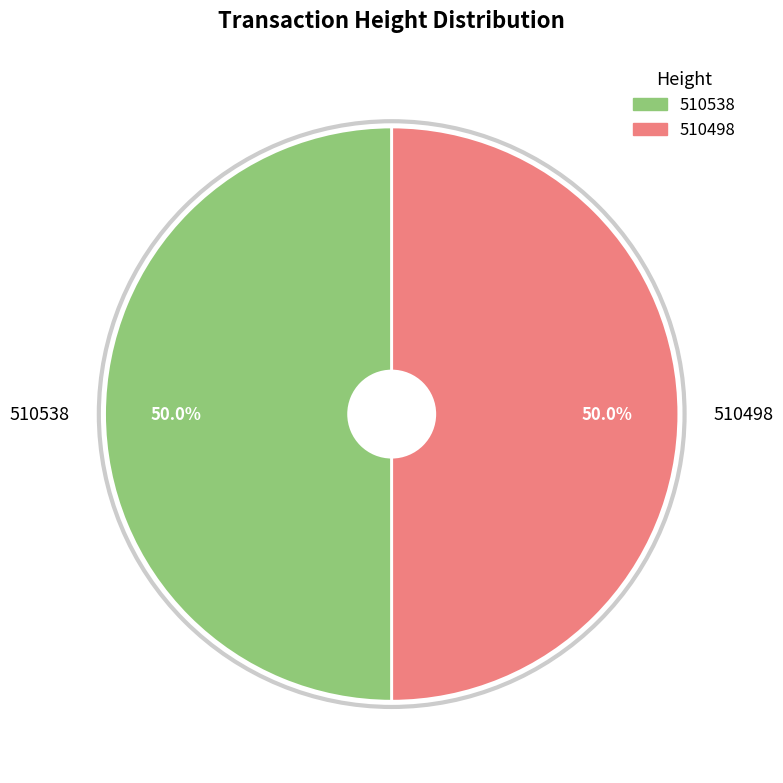

Combined, what portion of the pie is 510498 and 510538?

100.0%